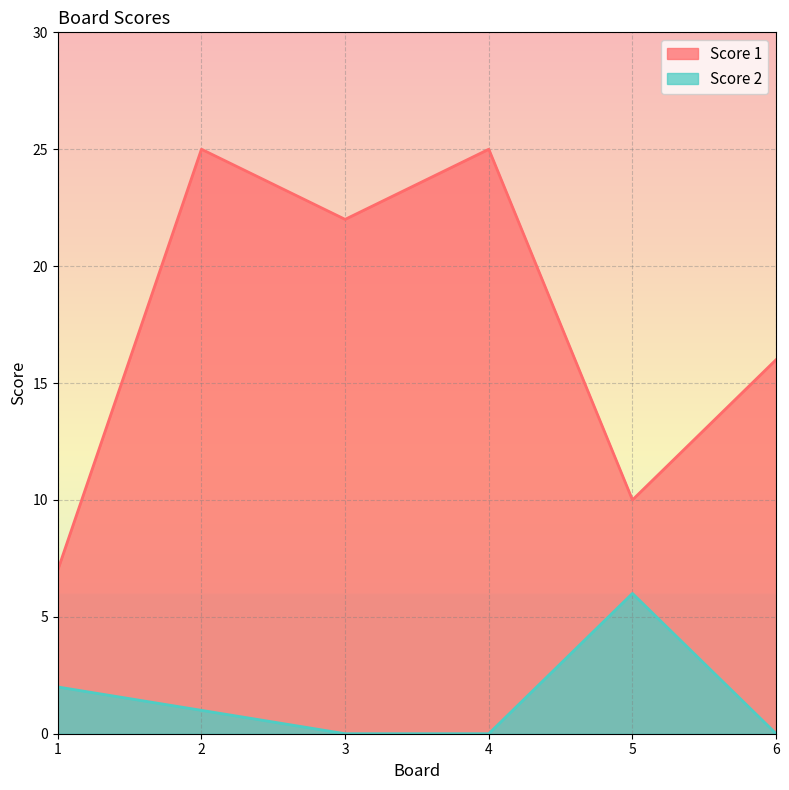

Where is the first local minimum for Score 1?

3